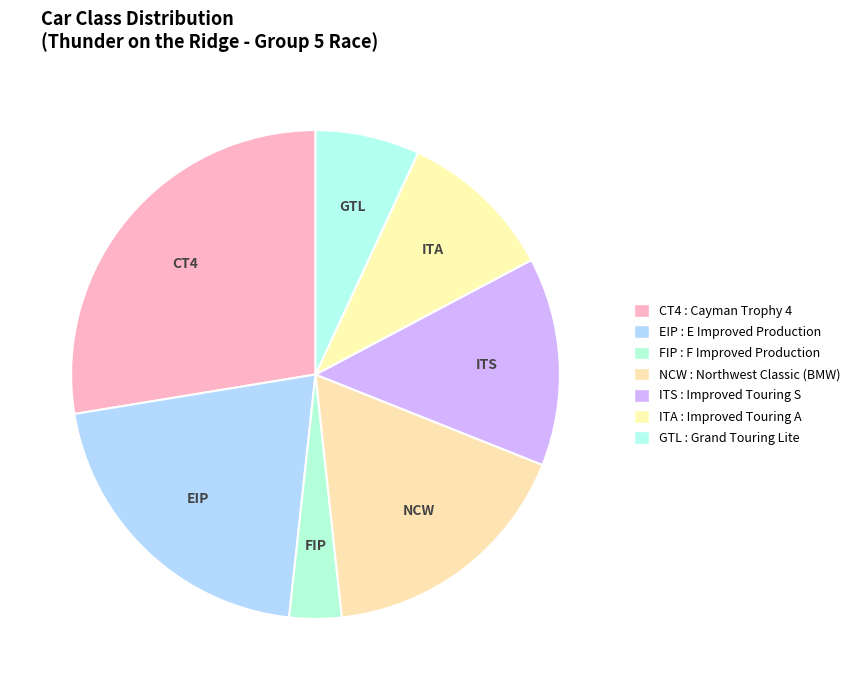

What is the smallest slice in the pie chart?

FIP